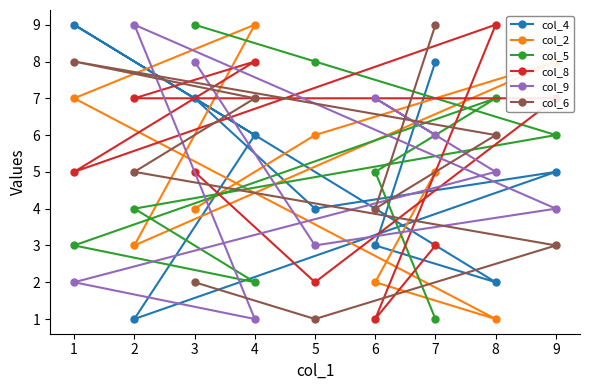

Between 1 and 6, which series saw the biggest shift?

col_4